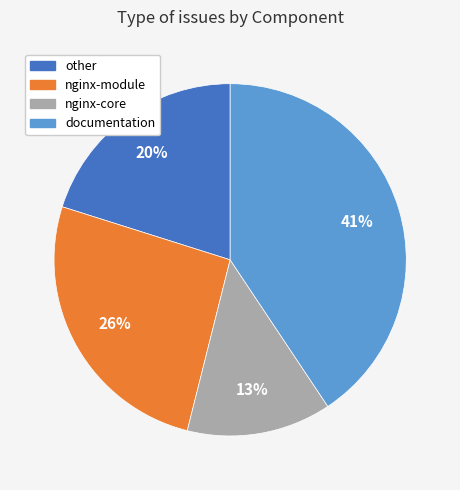

What is the largest slice in the pie chart?

documentation